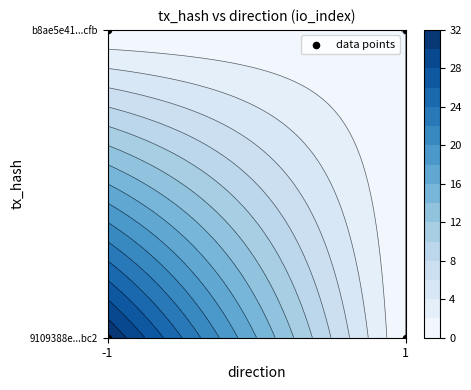

Reading right to left, transcribe all the data shown in this chart.

1	1	0	0